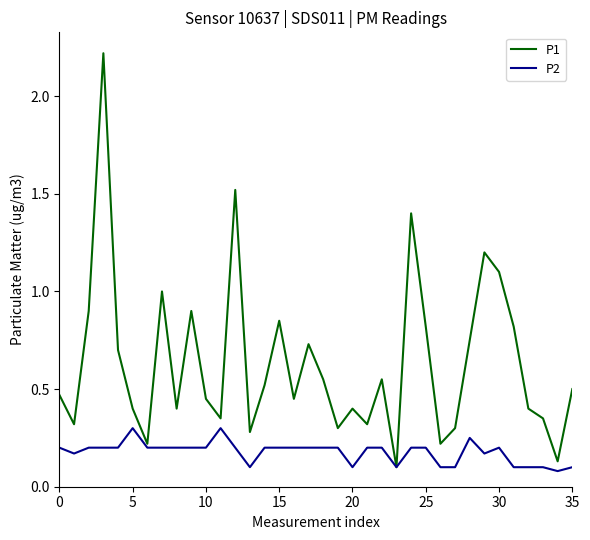

Which series has the widest spread of values?

P1